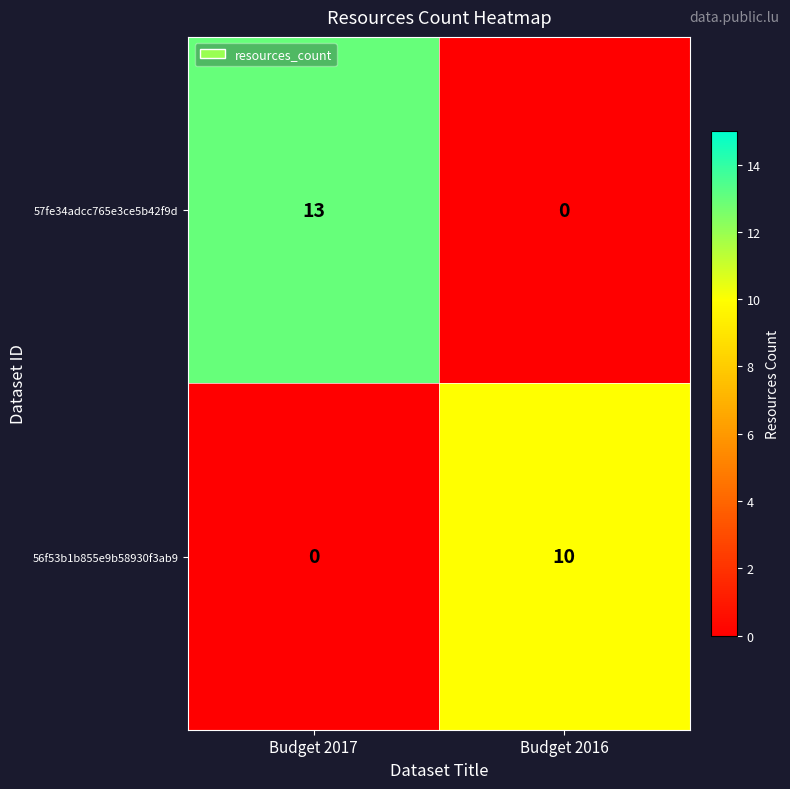

What is the difference between the 56f53b1b855e9b58930f3ab9 values at Budget 2017 and Budget 2016?

10